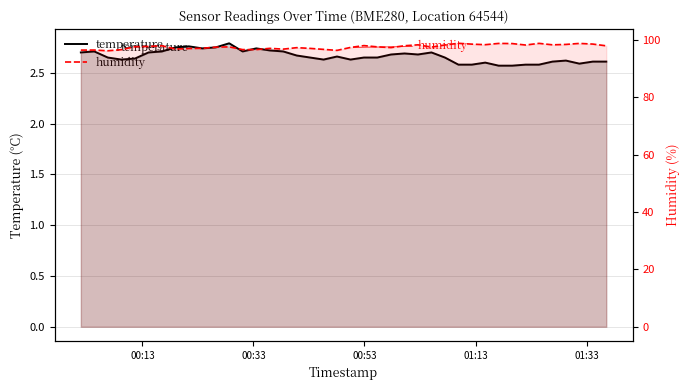

How many categories are shown in the chart?

40